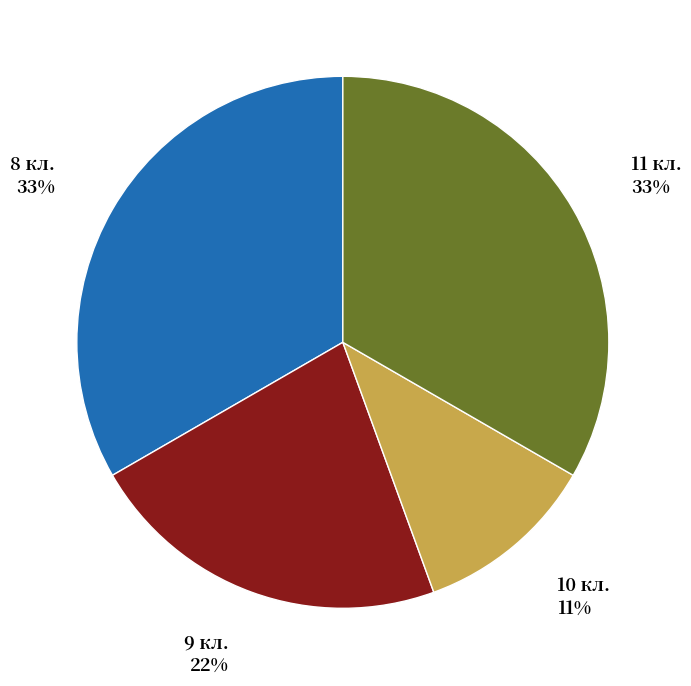

What is the smallest slice in the pie chart?

10 кл.